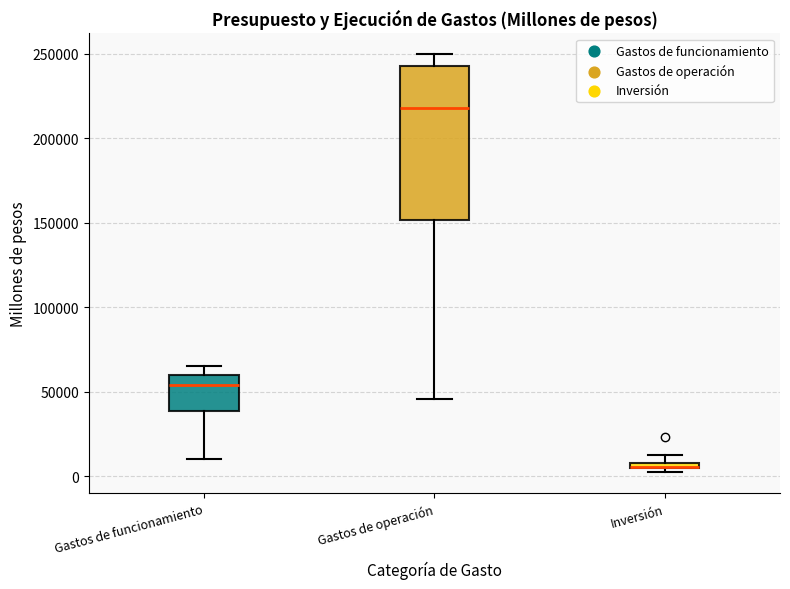

Where is the lower edge of the box for Inversión on the y-axis? The values are not printed on the chart, so give them approximately, as read against the axis.

5000